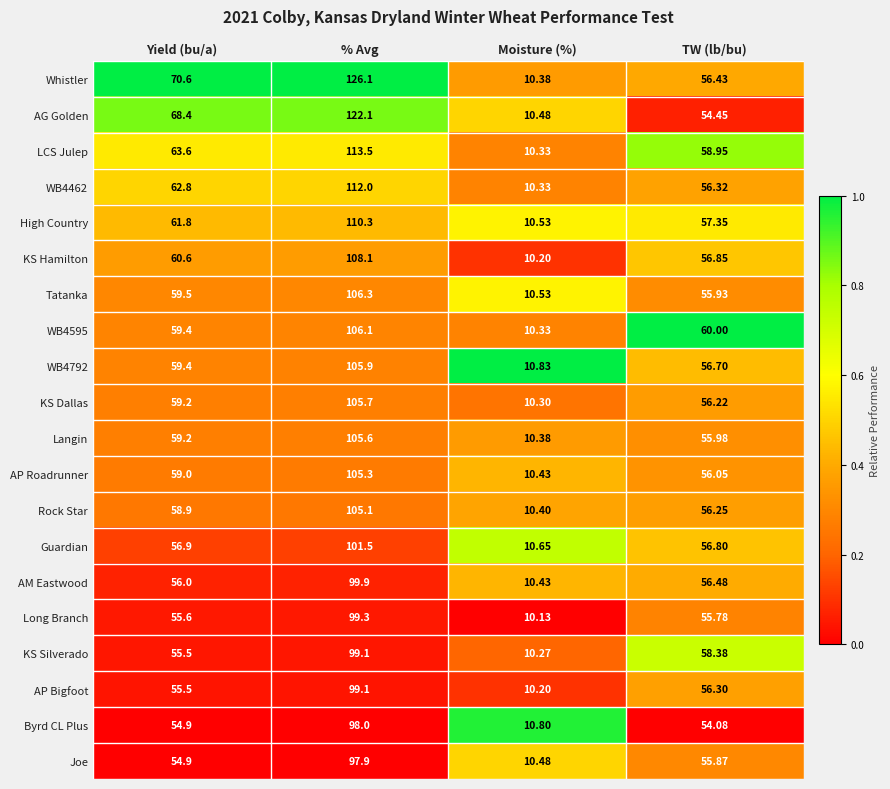

Which category has the lowest value across all series?

Moisture (%)